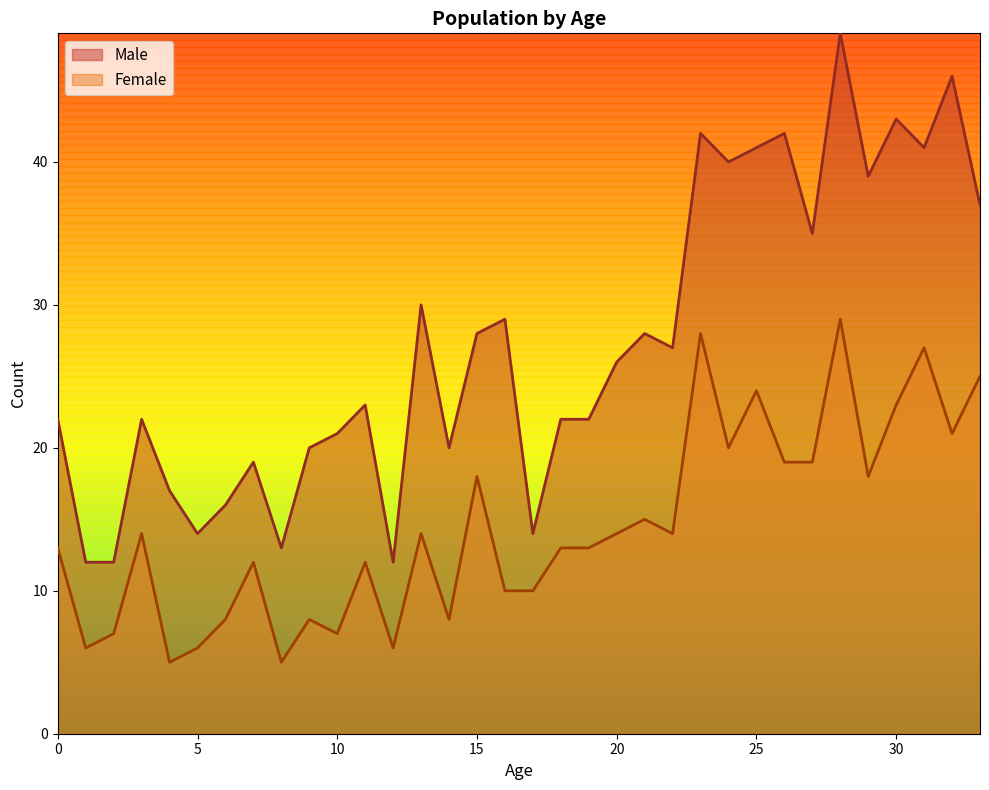

Is the value of Female at 24 greater than the value of Male at 6?

Yes